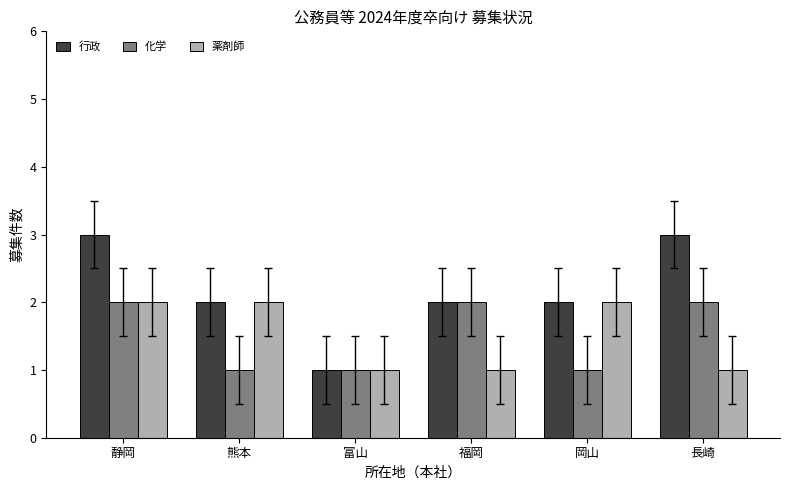

What is the difference between the maximum and second lowest values in the 薬剤師 series?

1